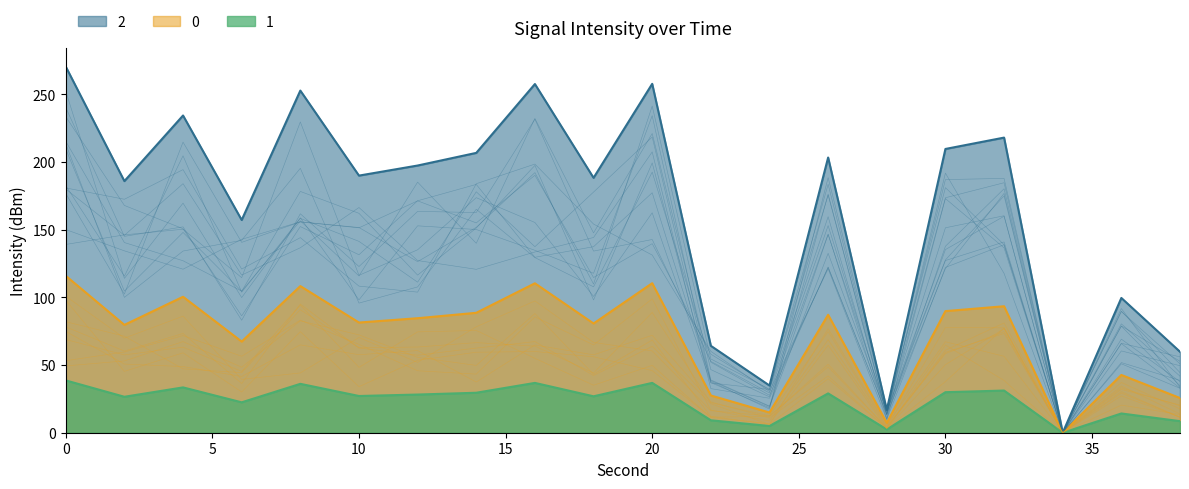

At which label does second reach its peak?

38